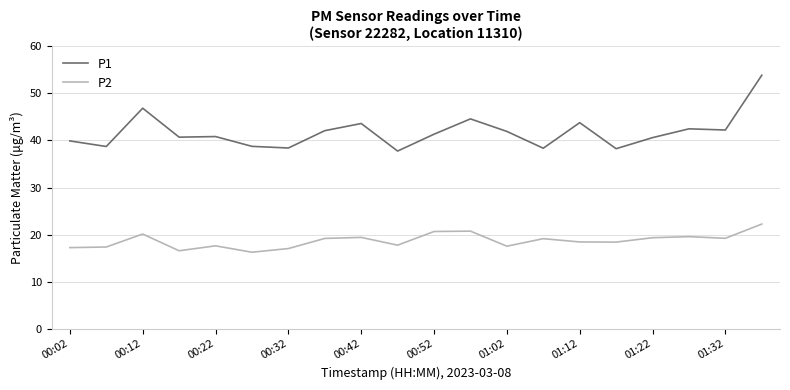

Which series has the largest total across all categories?

P1